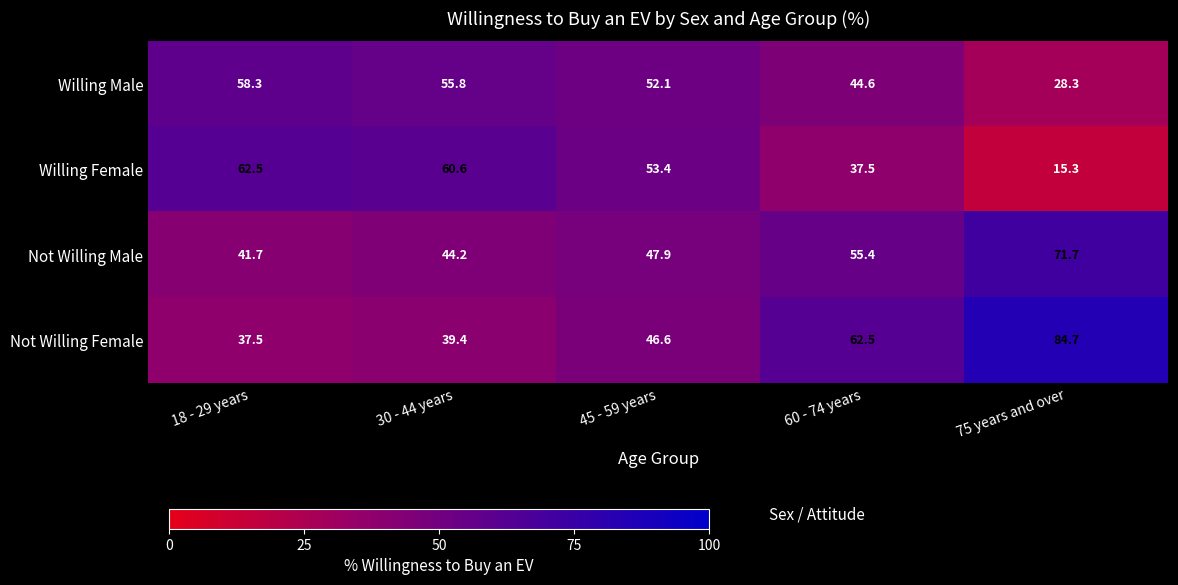

Reading left to right, extract all data points from this chart.

Willing Male: 18 - 29 years=58.3	30 - 44 years=55.8	45 - 59 years=52.1	60 - 74 years=44.6	75 years and over=28.3
Willing Female: 18 - 29 years=62.5	30 - 44 years=60.6	45 - 59 years=53.4	60 - 74 years=37.5	75 years and over=15.3
Not Willing Male: 18 - 29 years=41.7	30 - 44 years=44.2	45 - 59 years=47.9	60 - 74 years=55.4	75 years and over=71.7
Not Willing Female: 18 - 29 years=37.5	30 - 44 years=39.4	45 - 59 years=46.6	60 - 74 years=62.5	75 years and over=84.7